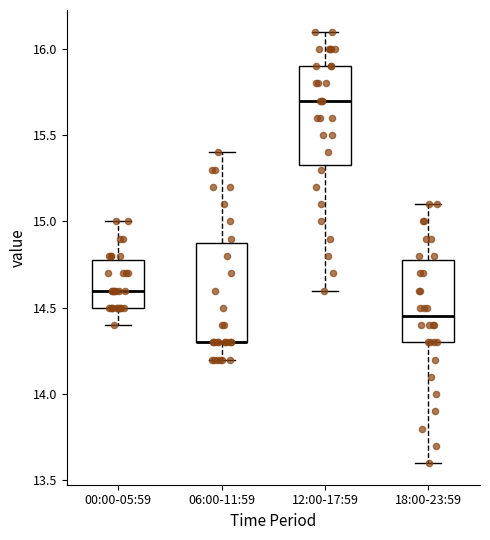

Where does the upper whisker of the box for 18:00-23:59 end on the y-axis? The values are not printed on the chart, so give them approximately, as read against the axis.

15.10